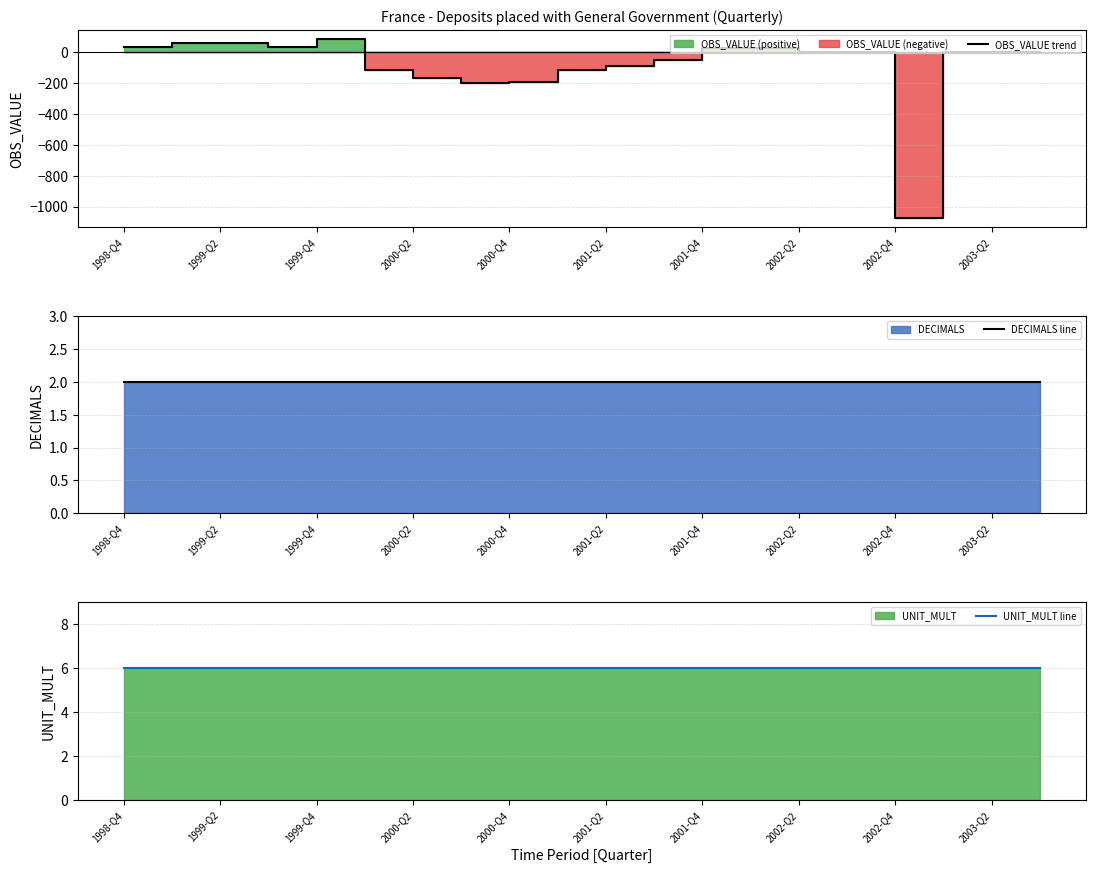

How many lines are shown in the chart?

3